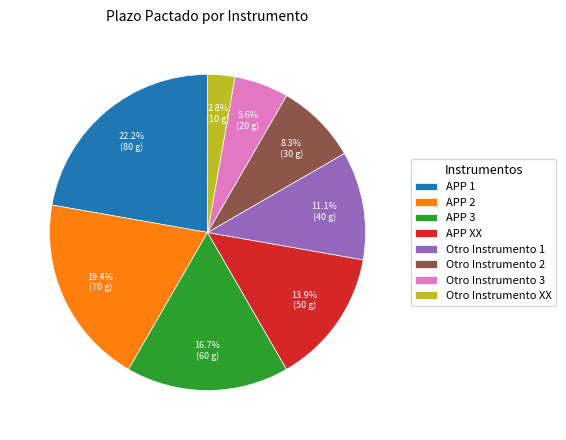

Does any single category account for the majority?

No